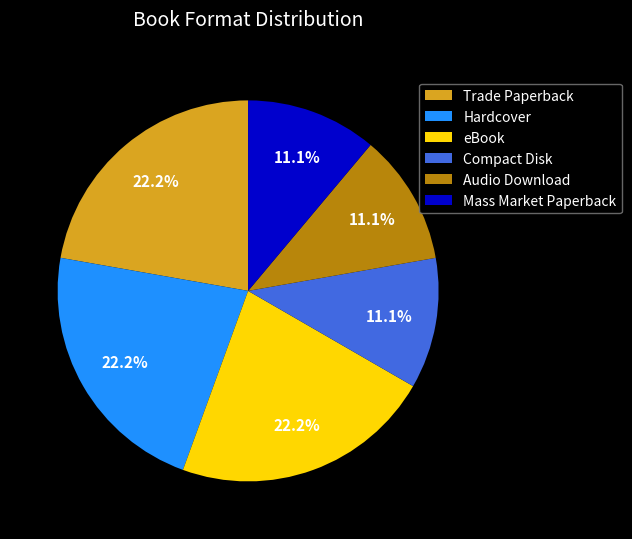

Is there any slice that represents more than half of the pie?

No